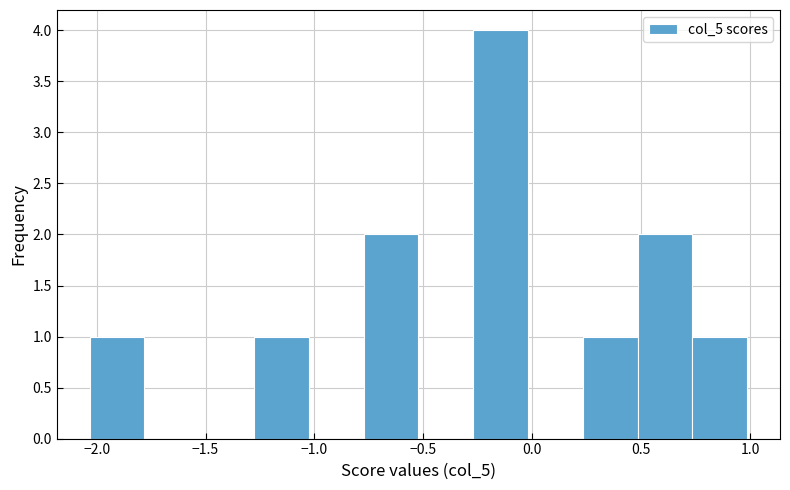

Over which range of the x-axis is the bar tallest?

-0.25 to 0.00